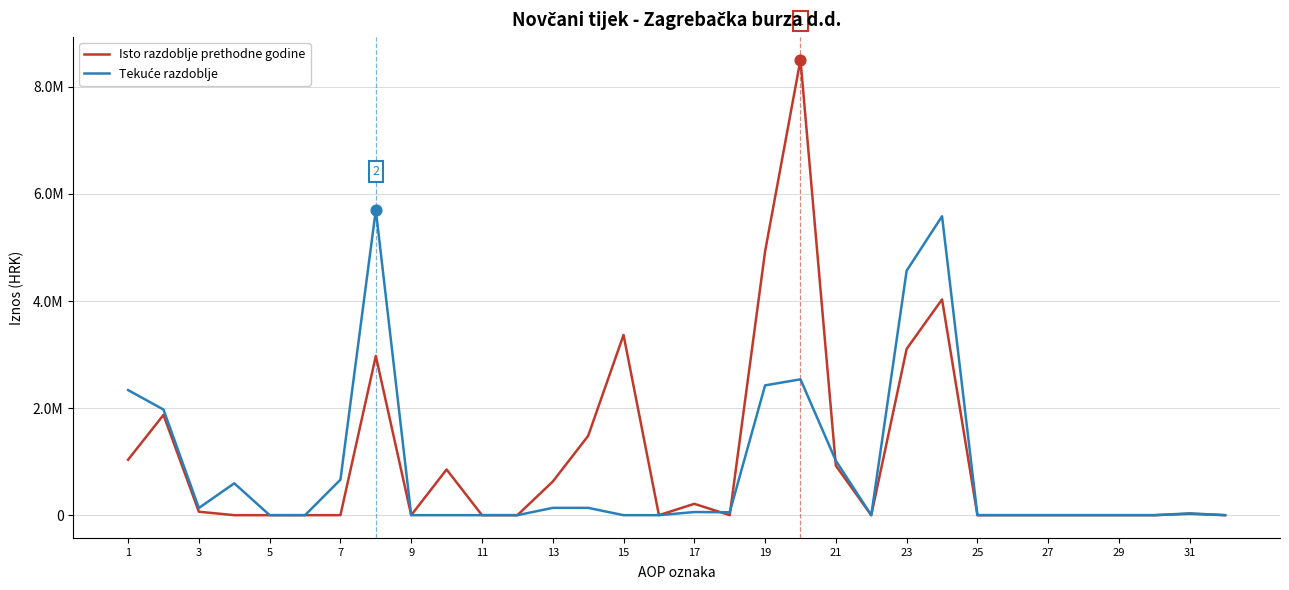

Which series has the largest total across all categories?

Isto razdoblje prethodne godine